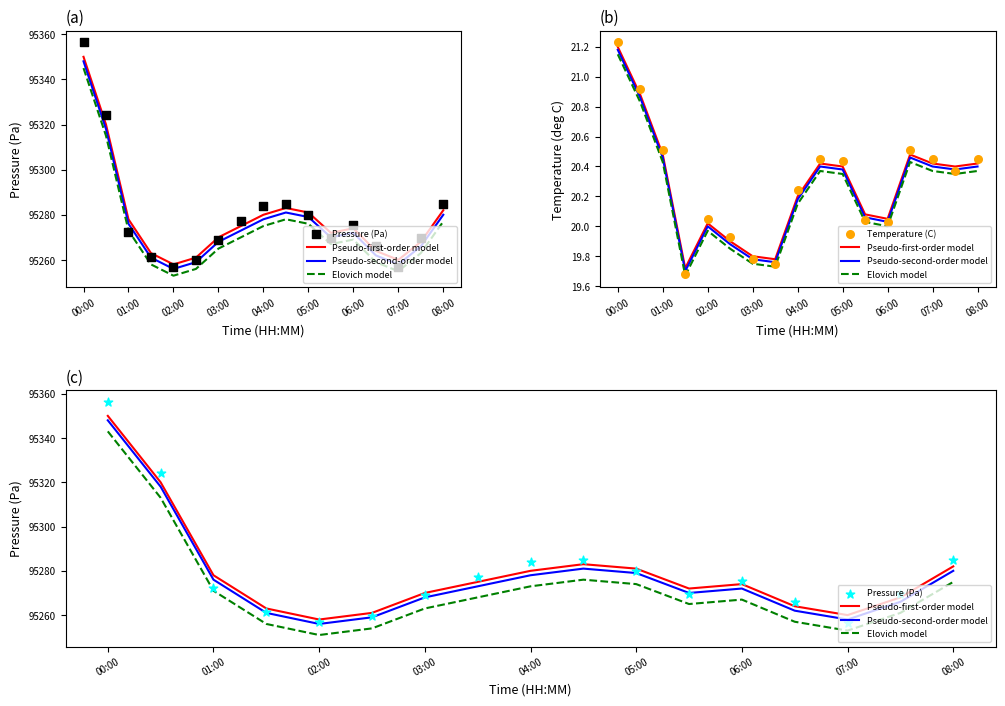

Which series has the largest Y range (max minus min)?

Pressure (Pa)